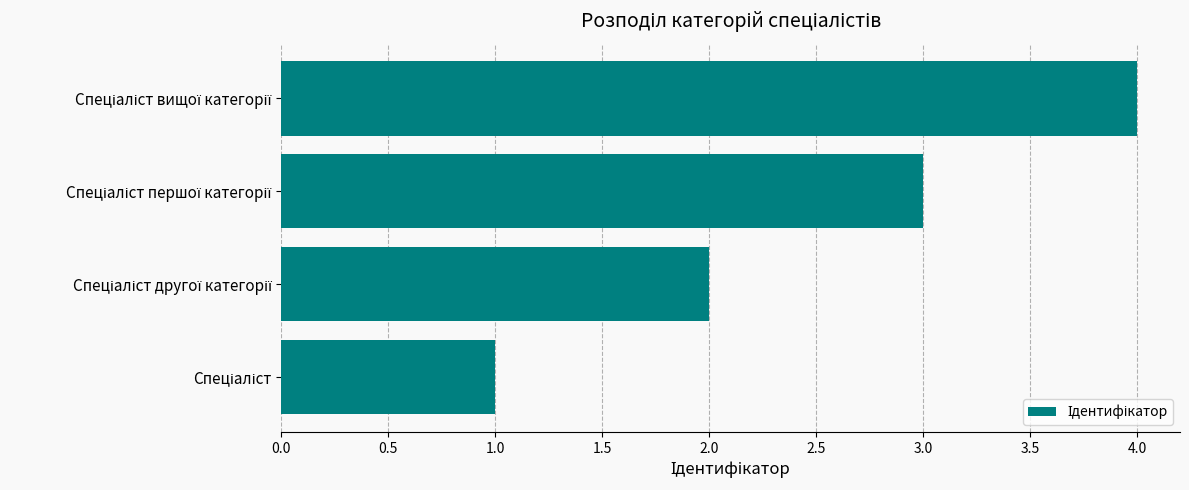

What is the sum of all values?

10